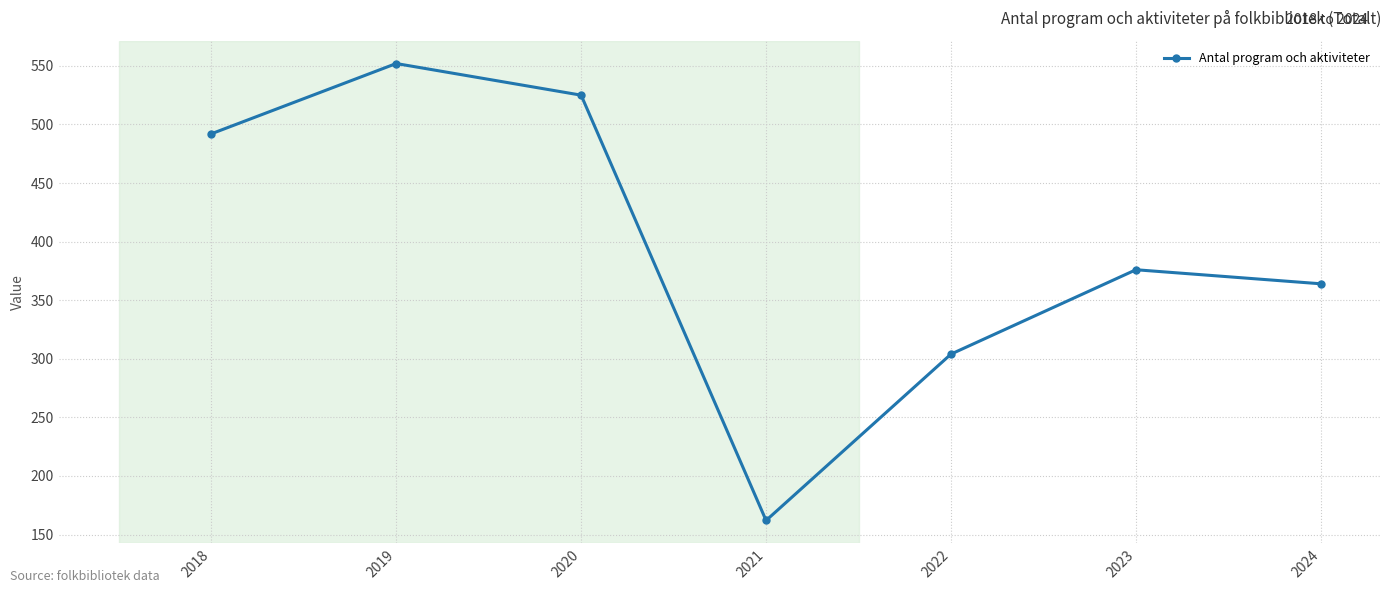

List the labels in order of value, largest first.

2019, 2020, 2018, 2023, 2024, 2022, 2021